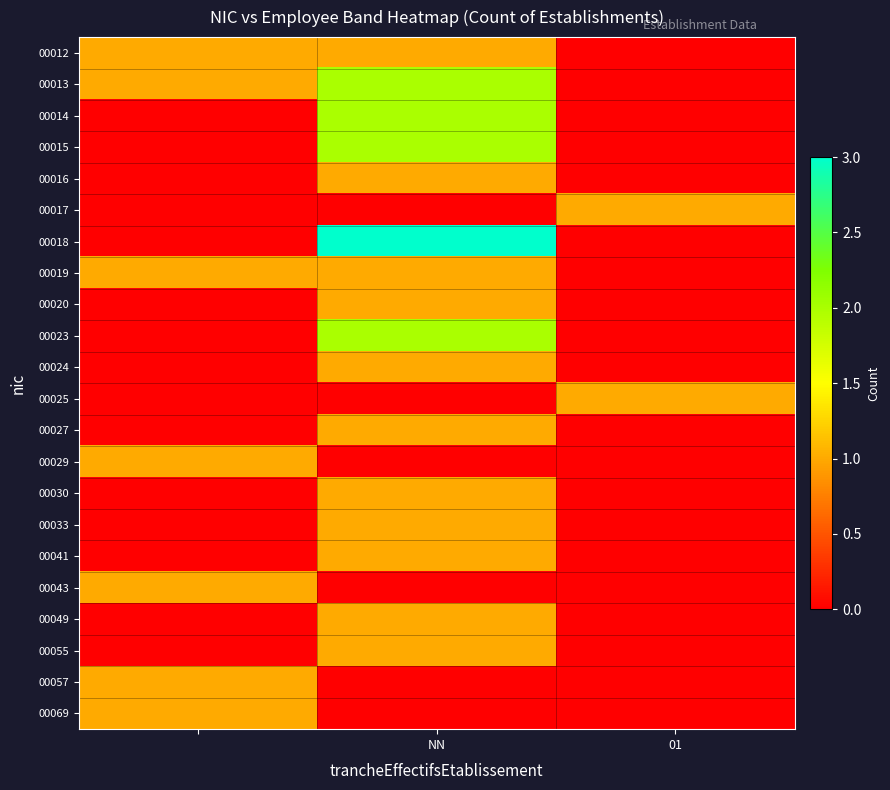

What is the greatest value displayed?

3